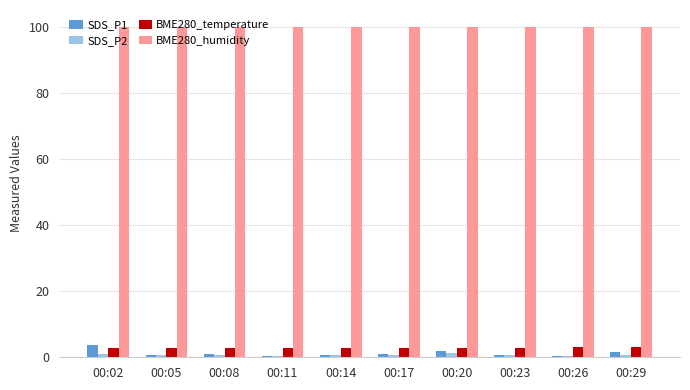

What is the difference between the maximum and minimum values in the SDS_P1 series?

3.4